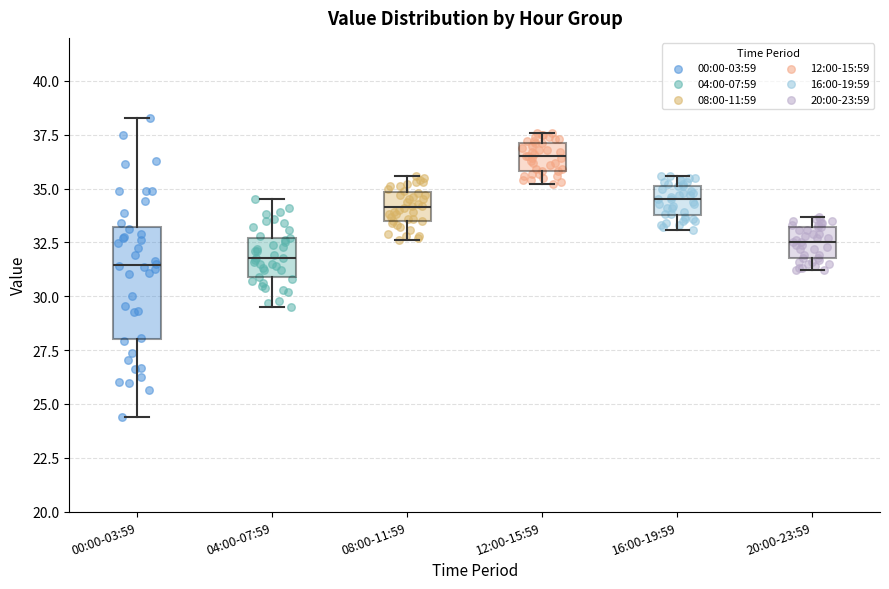

Which box is the tallest, from its lower edge to its upper edge?

00:00-03:59